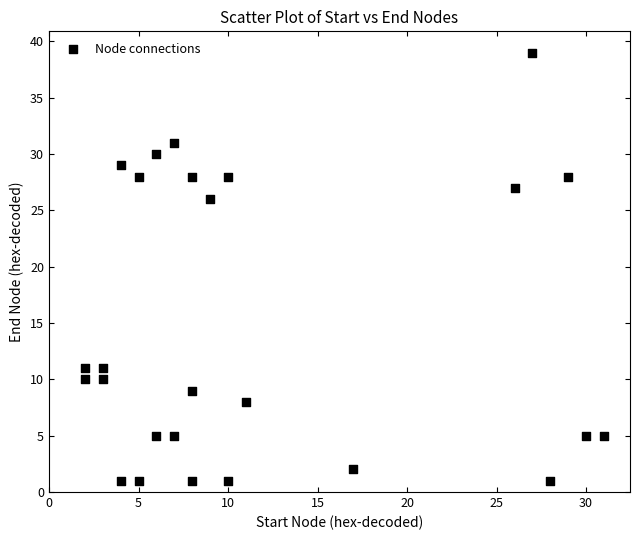

What Y value in the scatter plot is closest to 20?

26